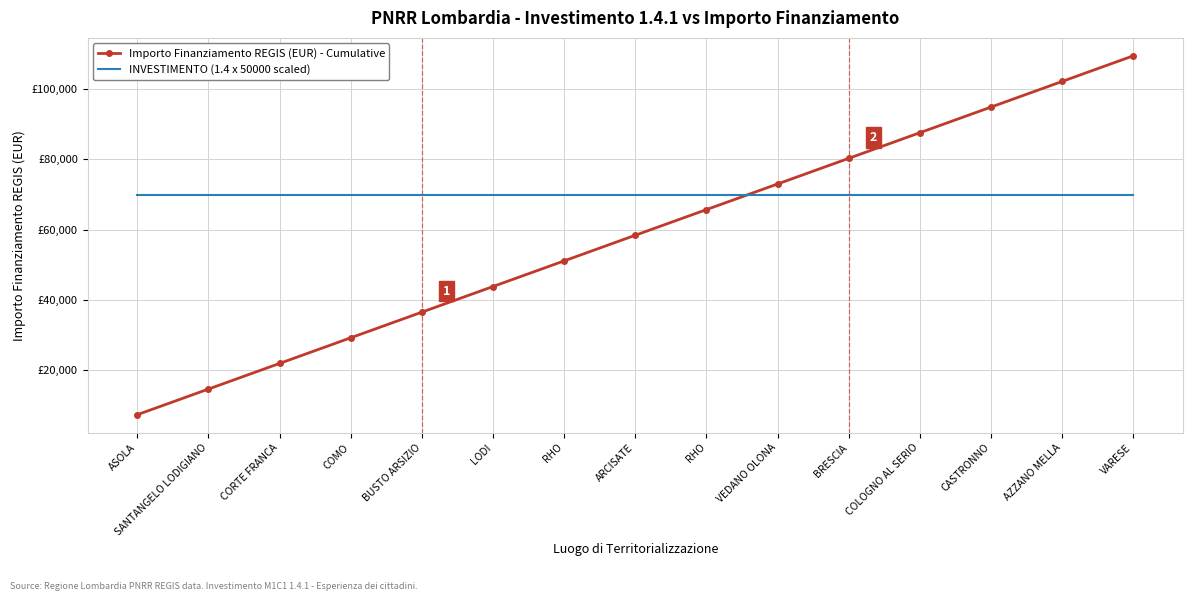

Where do INVESTIMENTO (1.4 x 50000 scaled) and Importo Finanziamento REGIS (EUR) - Cumulative first cross each other?

RHO and VEDANO OLONA